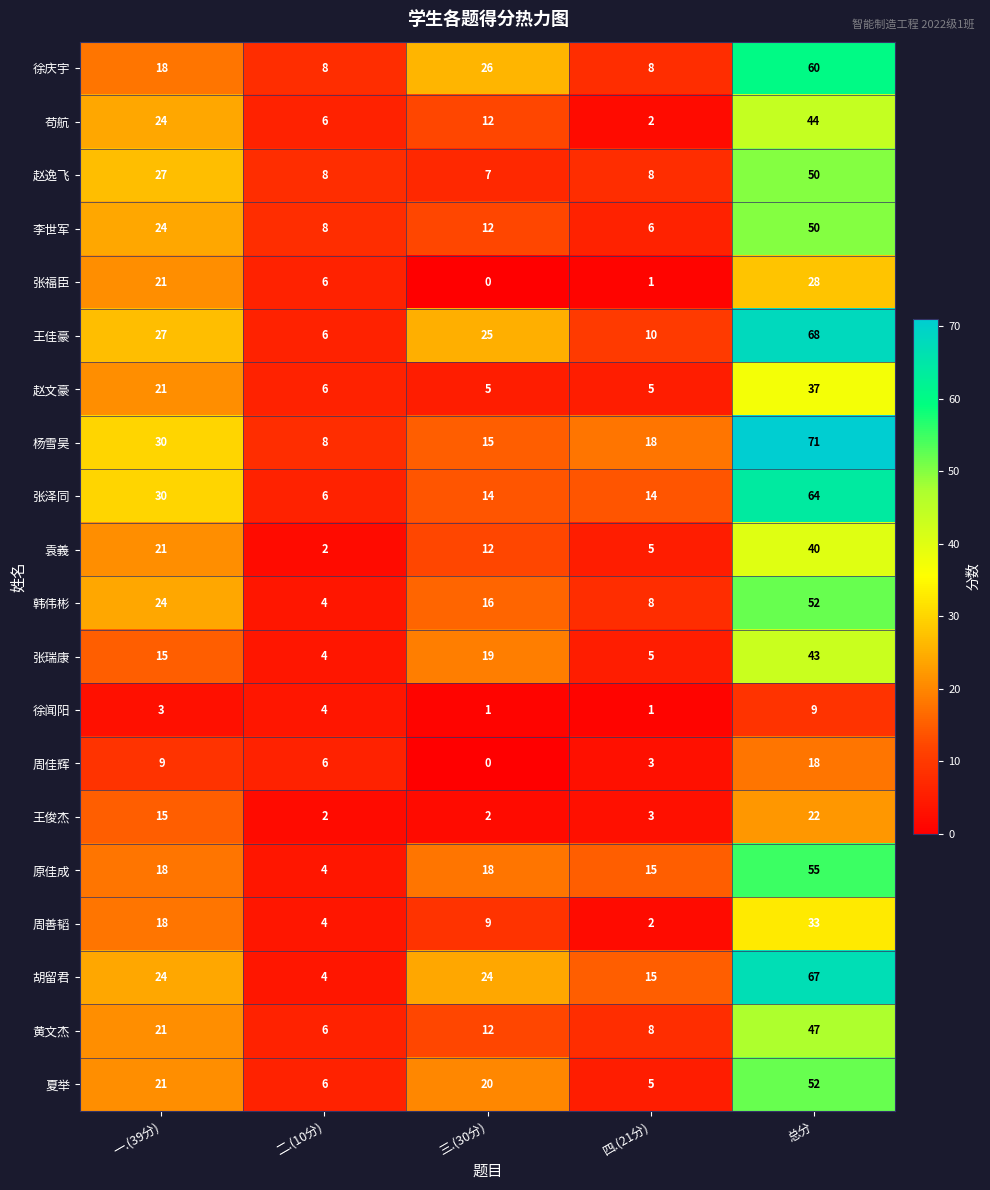

At which category is the sum across all series the highest?

总分